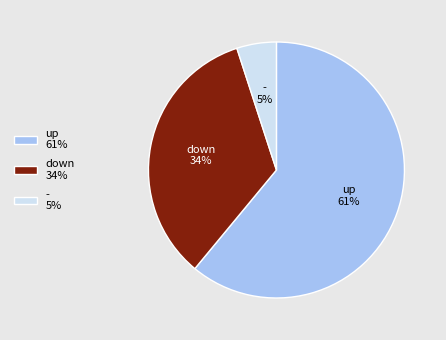

How many slices are in this pie chart?

3